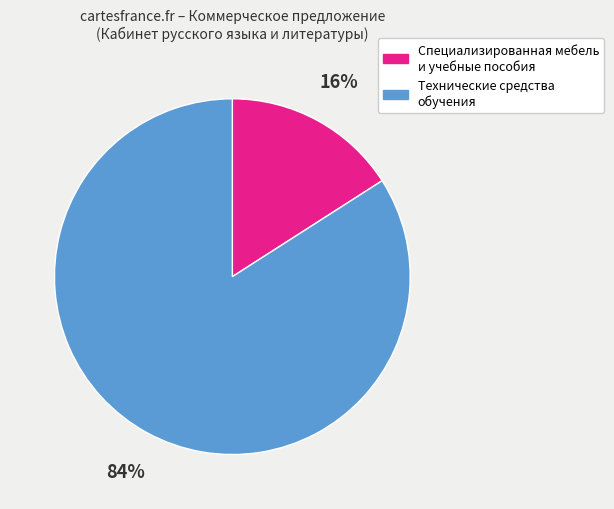

Rank the categories by value from highest to lowest.

Технические средства обучения, Специализированная мебель и учебные пособия